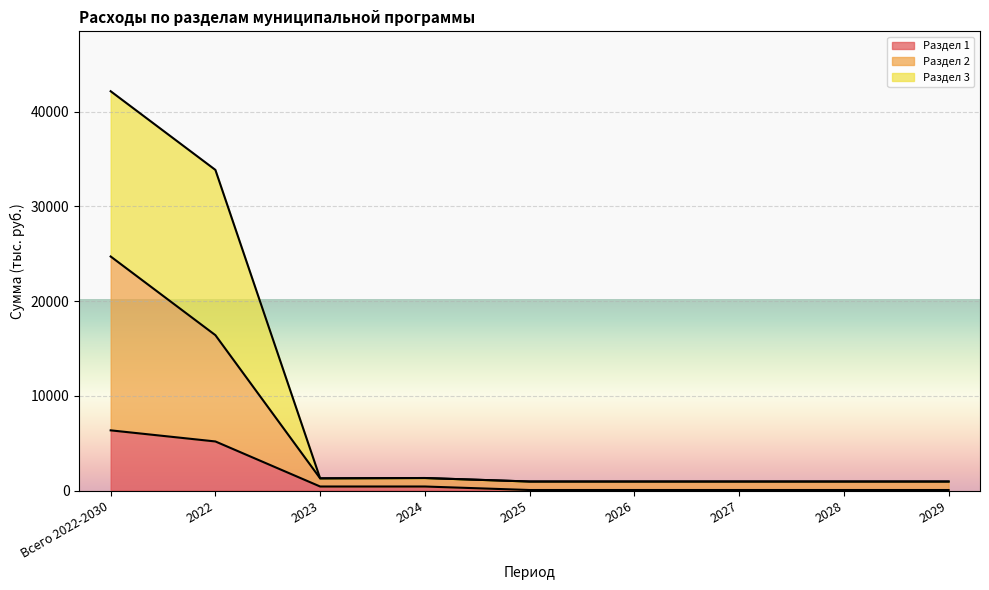

What is the maximum value for Раздел 1?

6352.8